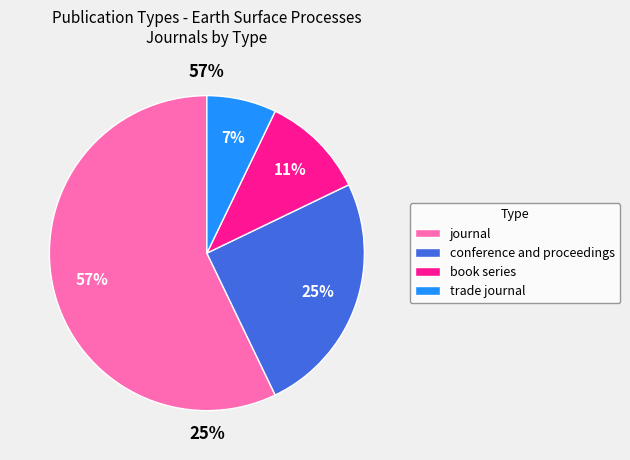

What is the smallest slice in the pie chart?

trade journal